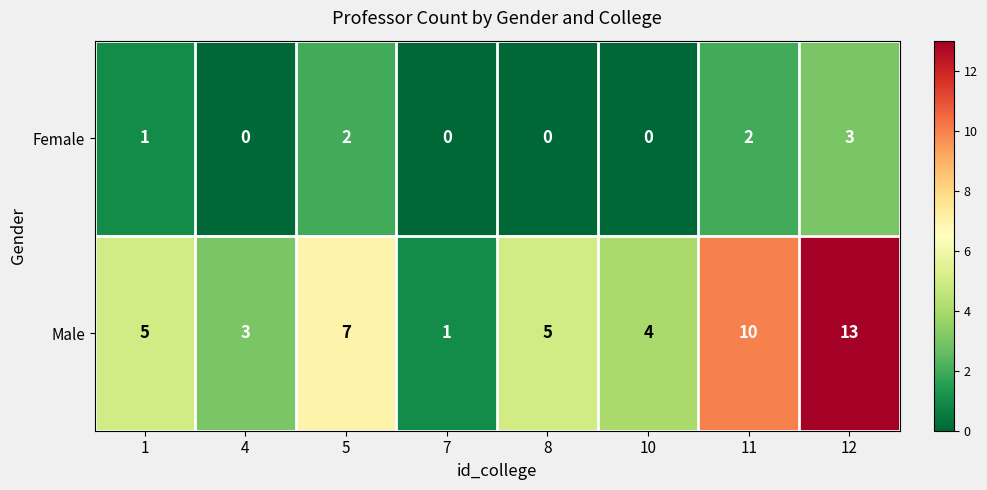

What is the difference between the maximum and second lowest values in the Male series?

10